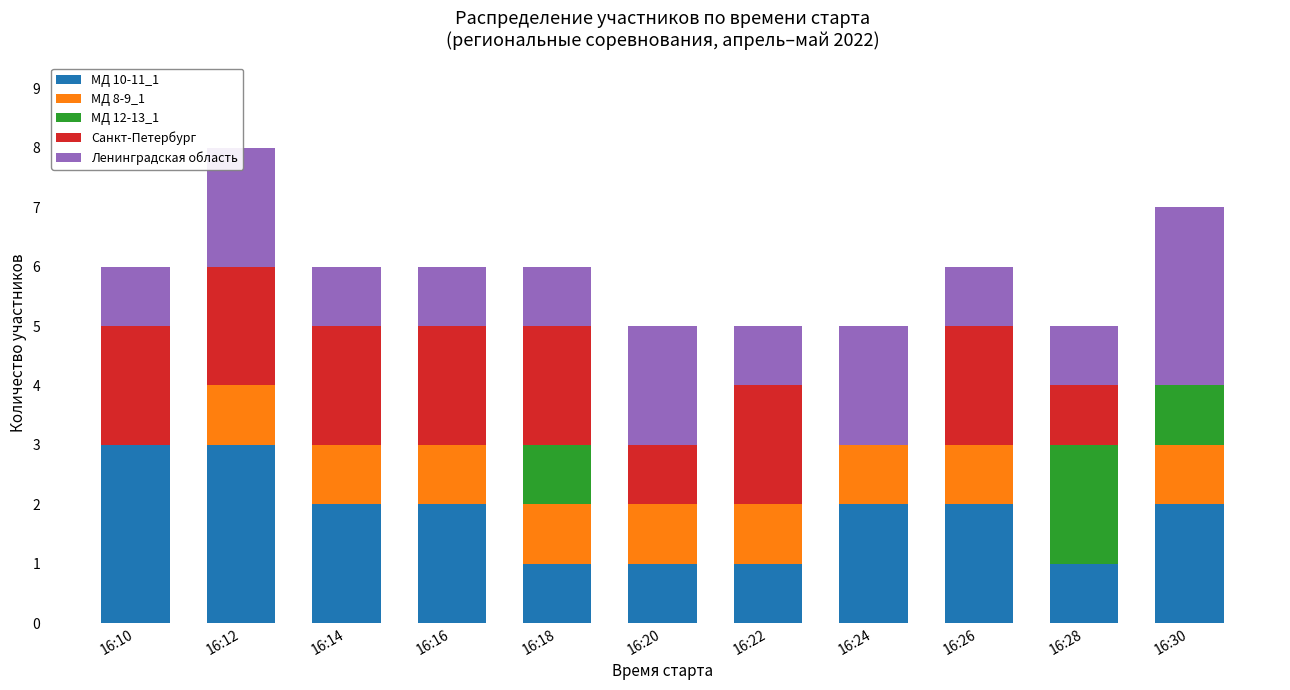

What is the total value across all series at 16:22?

5